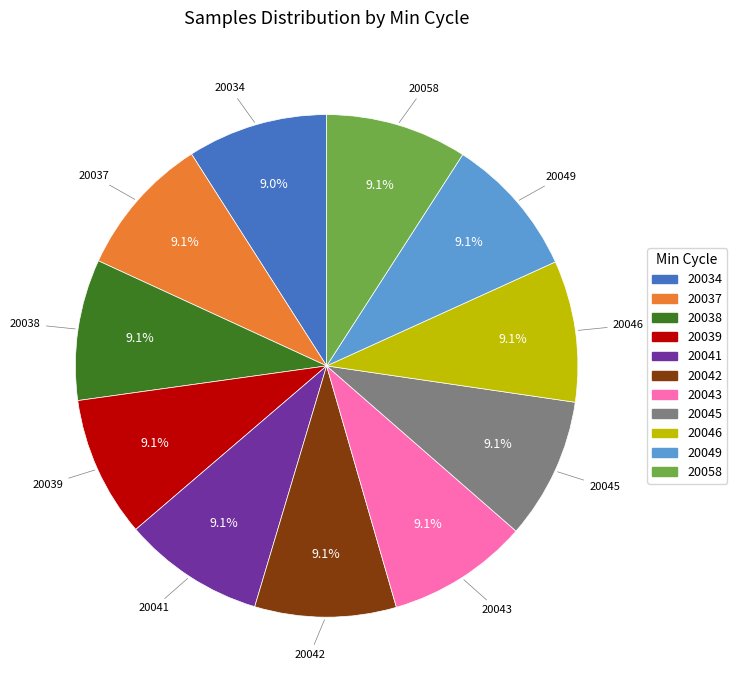

How many segments does this pie chart have?

11